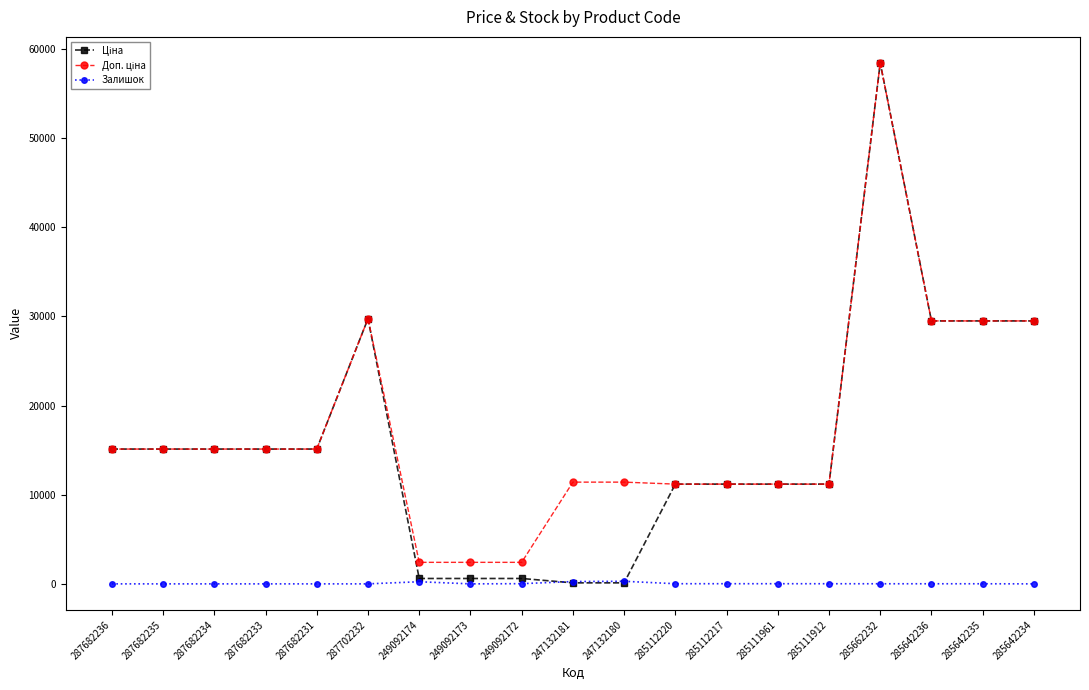

At which category is the sum across all series the highest?

285662232